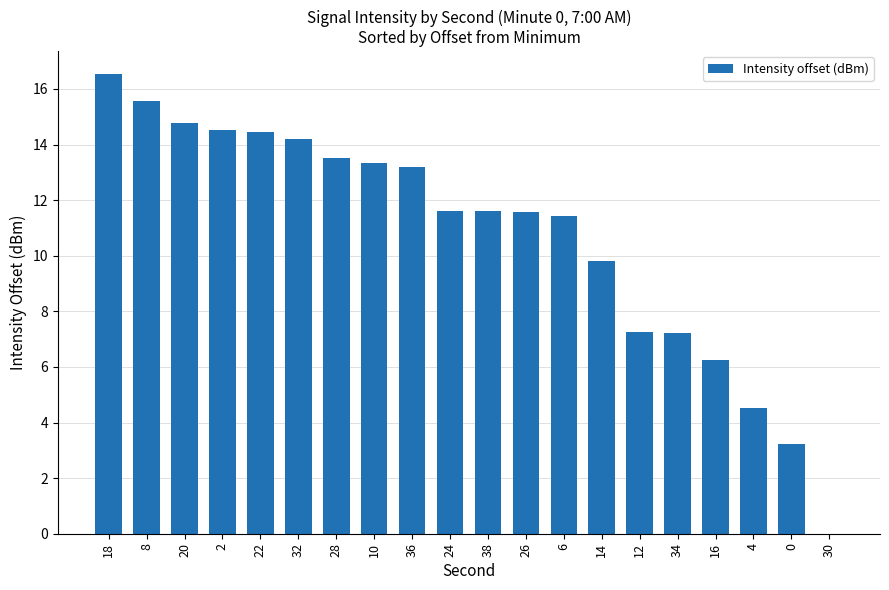

How many data points does each series have?

20